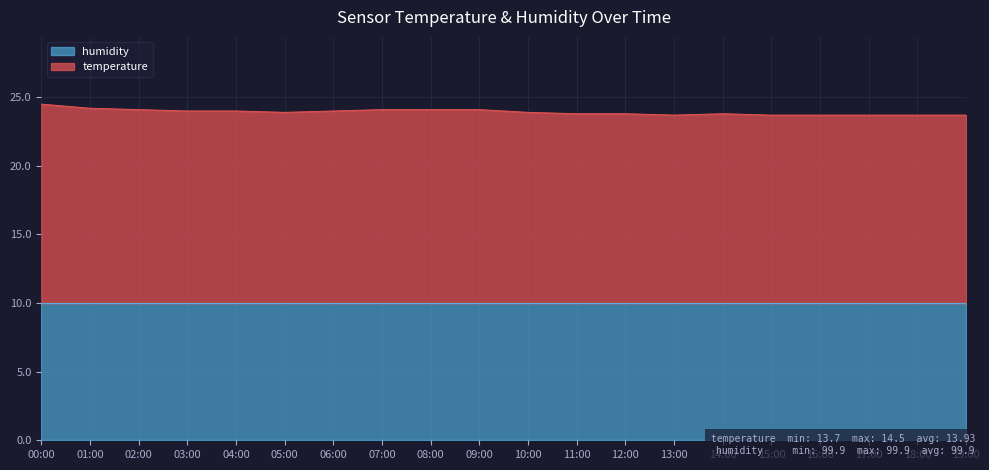

What is the difference between the maximum and minimum values?

0.8